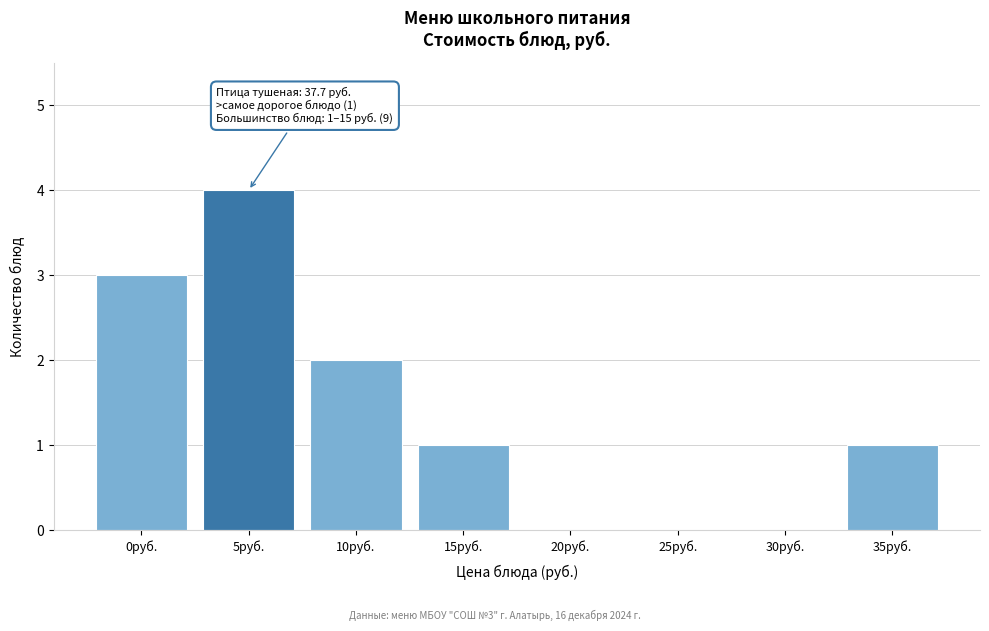

Reading right to left, what are all the values shown in this chart?

35руб.=1	30руб.=0	25руб.=0	20руб.=0	15руб.=1	10руб.=2	5руб.=4	0руб.=3